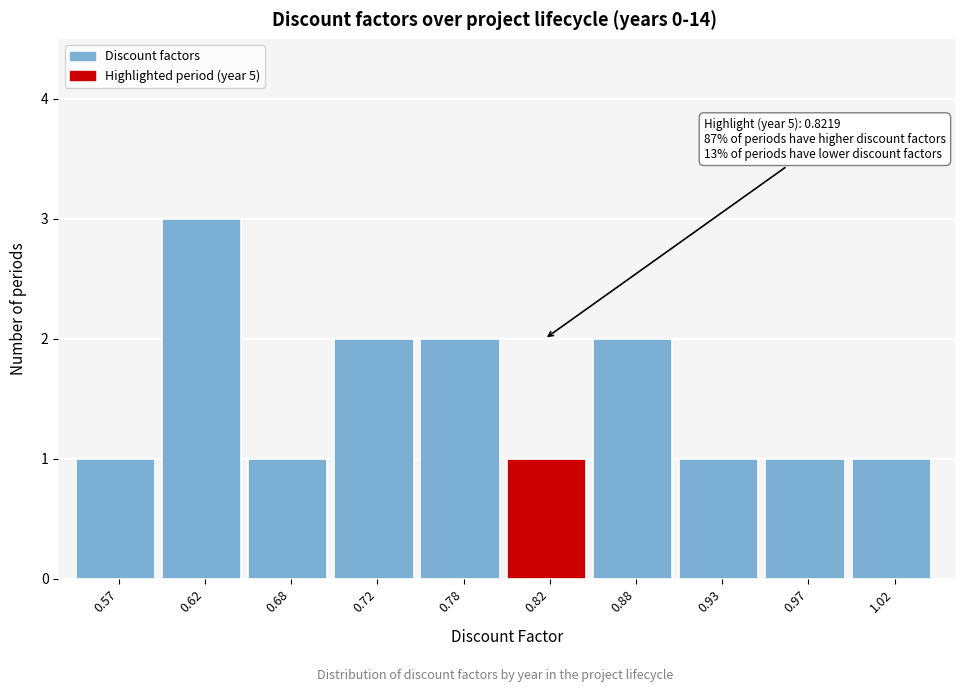

Which range on the x-axis has the tallest bar?

0.60 to 0.65